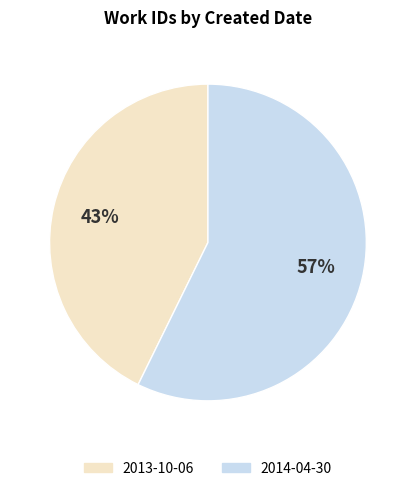

Which has a higher value, 2013-10-06 or 2014-04-30?

2014-04-30